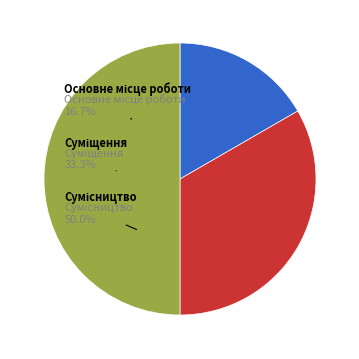

Does Основне місце роботи represent more than half of the total?

No